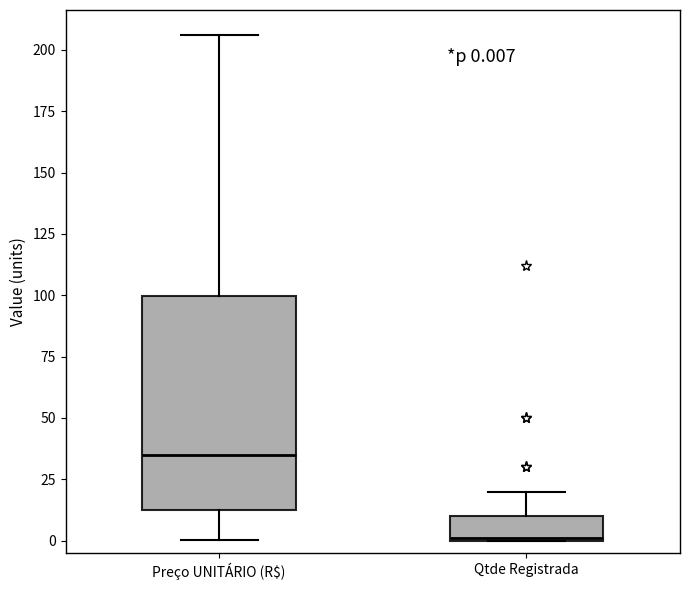

Which box's median line is the highest?

Preço UNITÁRIO (R$)